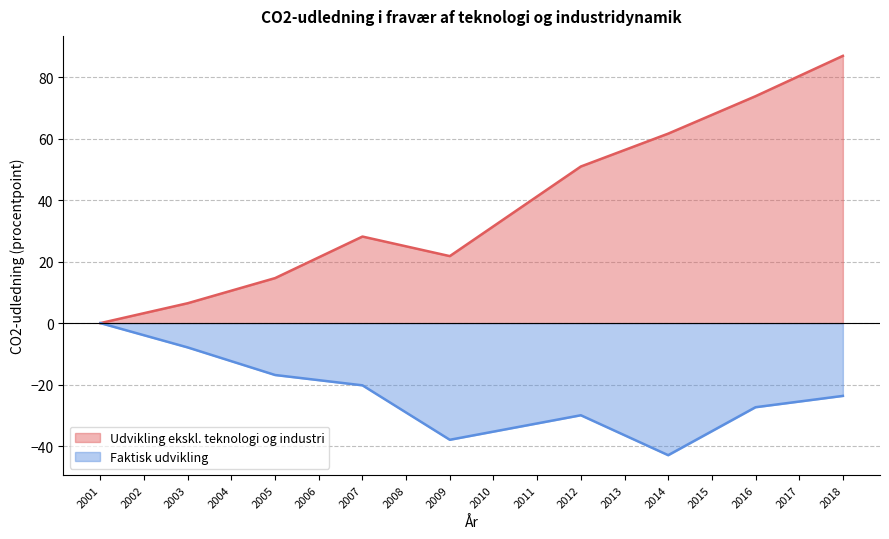

Rank the series by their average value, from highest to lowest.

Udvikling ekskl. teknologi og industri, Faktisk udvikling